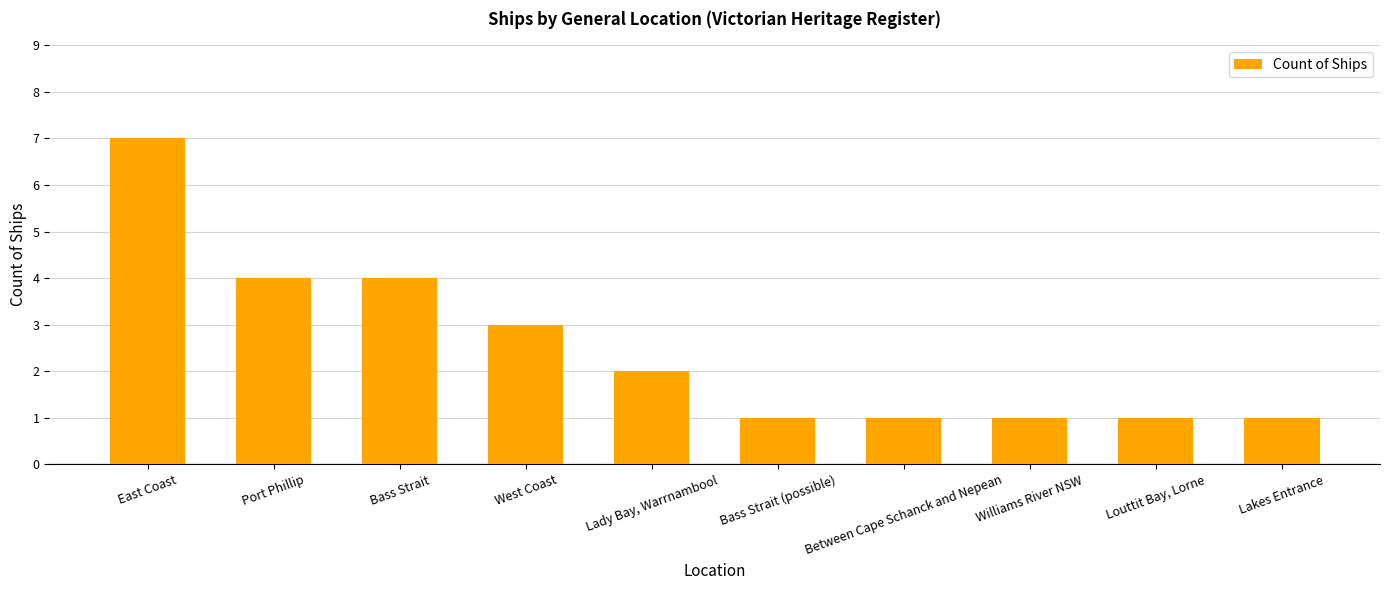

What value does the data have at Bass Strait?

4